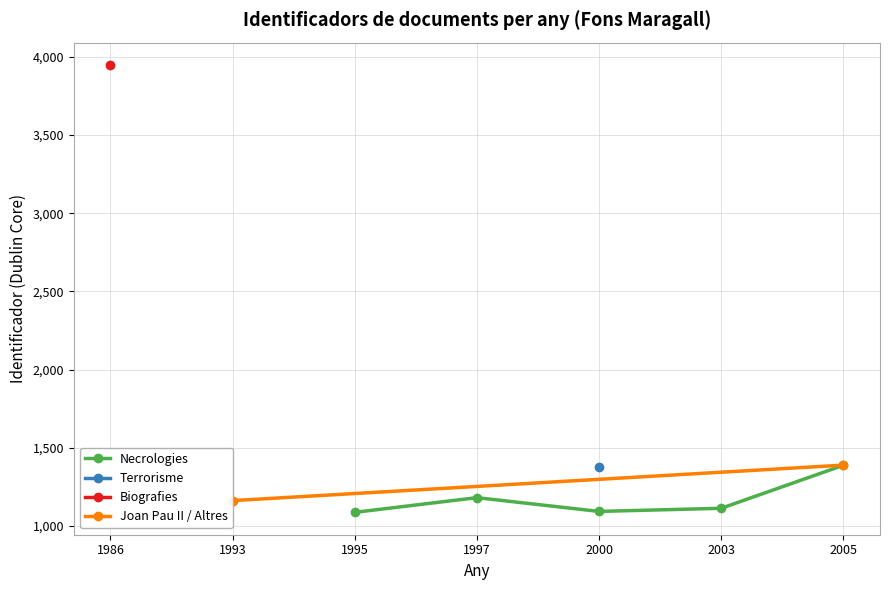

True or false: Necrologies and Biografies intersect in this chart.

False